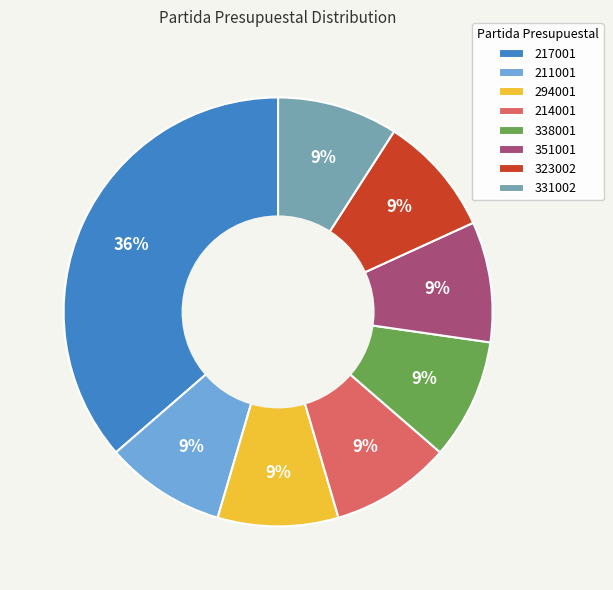

What is the largest slice in the pie chart?

217001